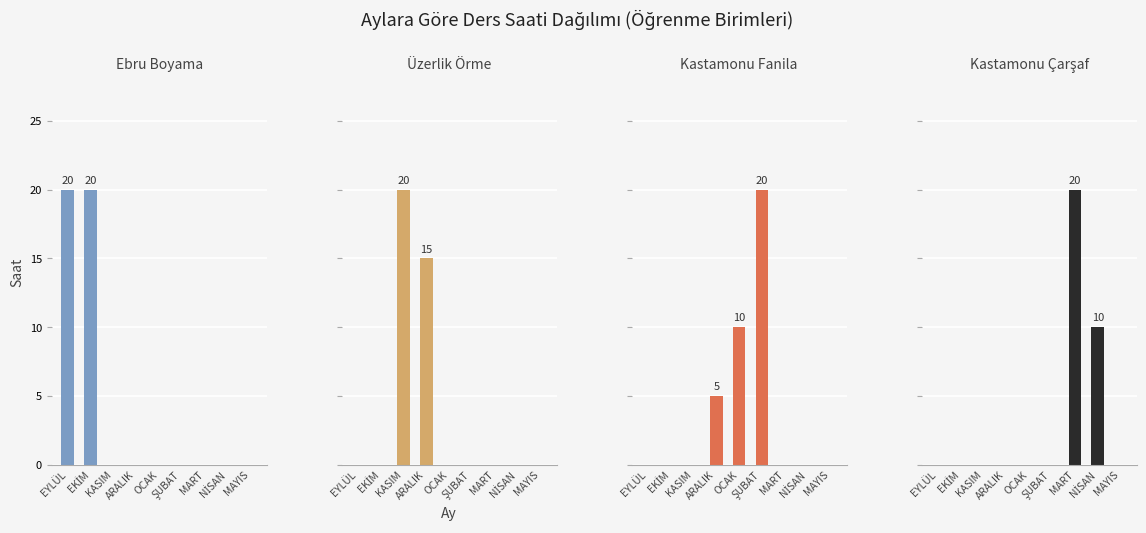

At which label is Kastamonu Çarşaf closest to 10?

NİSAN